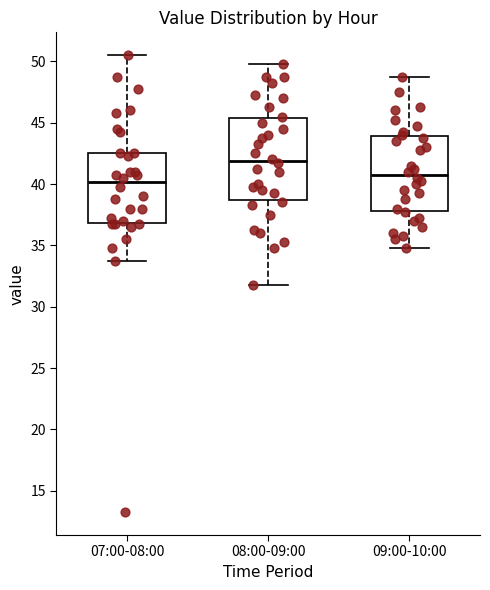

Where does the upper whisker of the box for 07:00-08:00 end on the y-axis? The values are not printed on the chart, so give them approximately, as read against the axis.

50.5